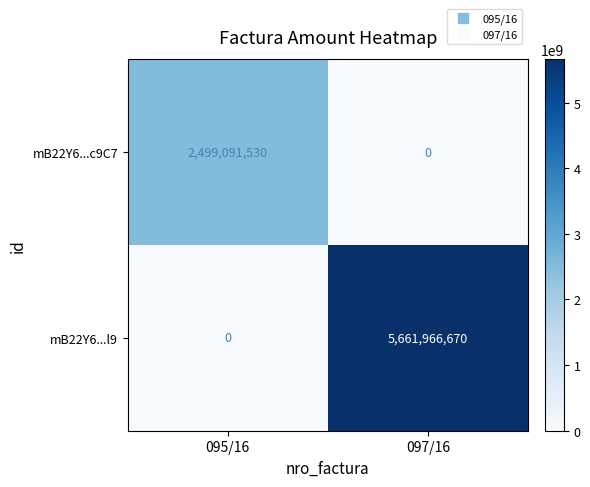

At which category is the sum across all series the highest?

097/16